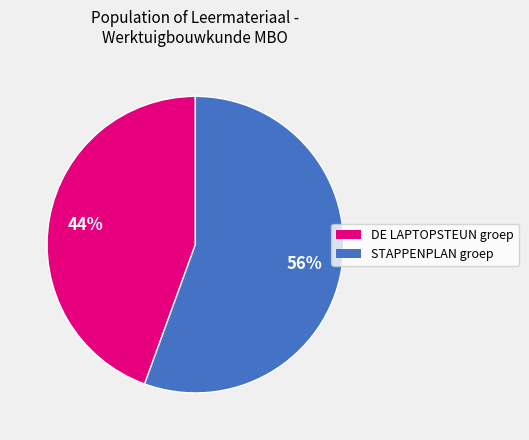

How many segments does this pie chart have?

2